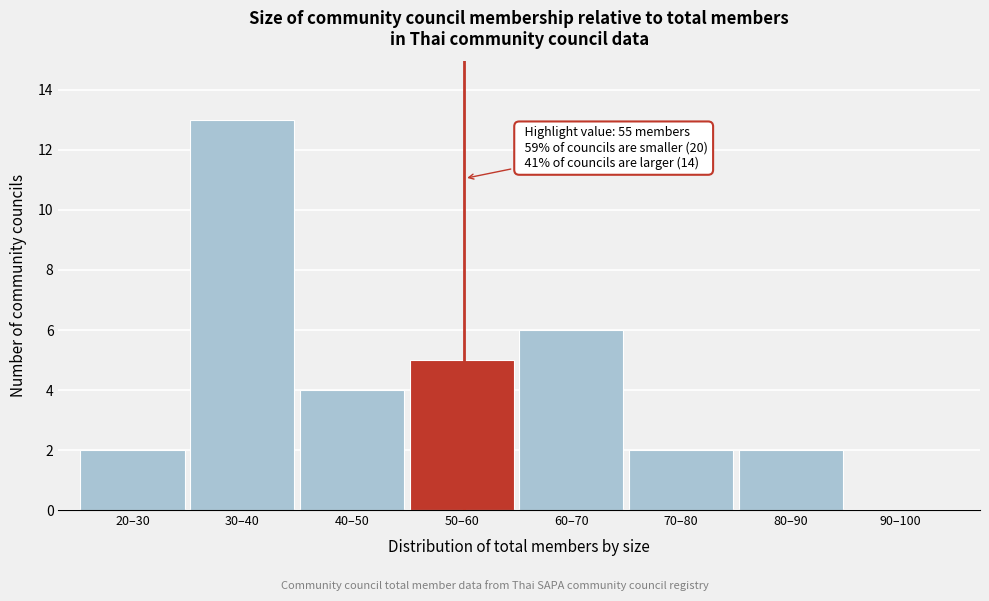

Reading left to right, list all the values displayed in this chart.

20–30=2	30–40=13	40–50=4	50–60=5	60–70=6	70–80=2	80–90=2	90–100=0